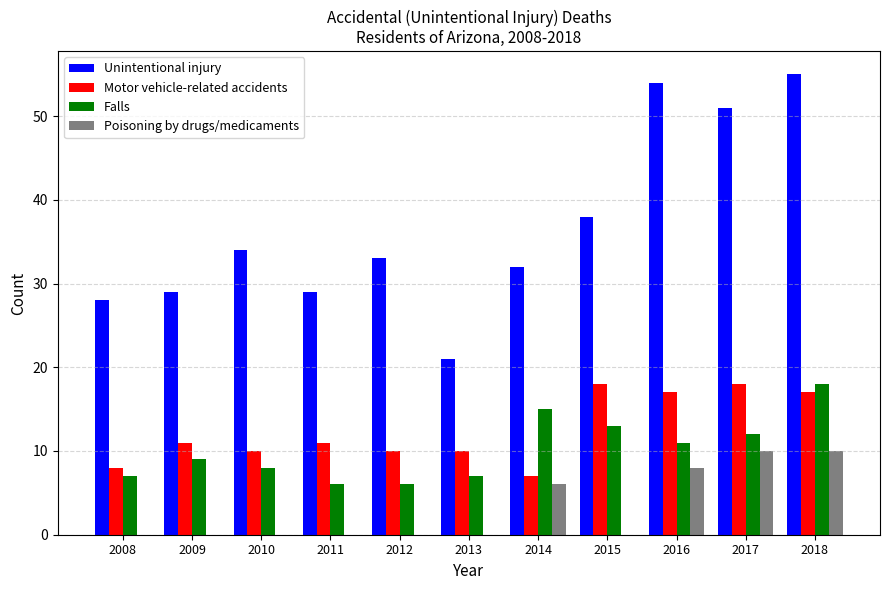

At which label does Falls reach its peak?

2018